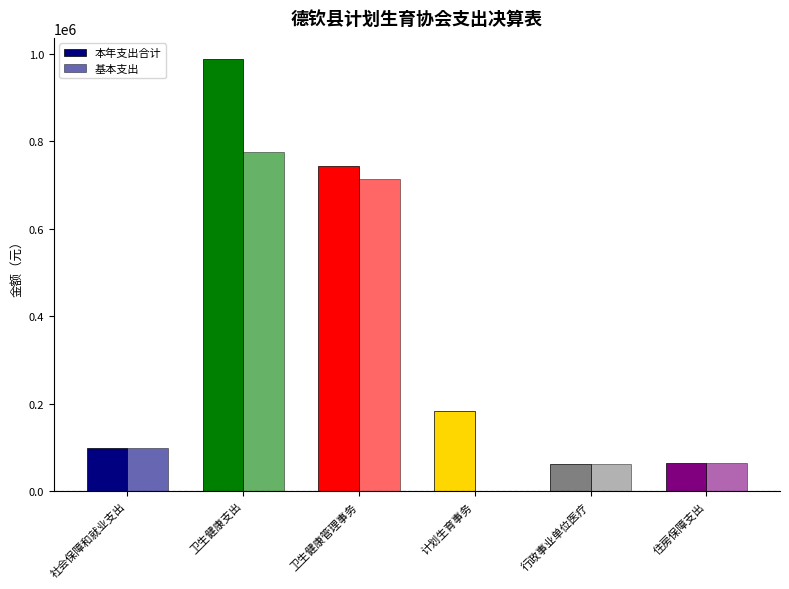

Count the number of data series in this chart.

2